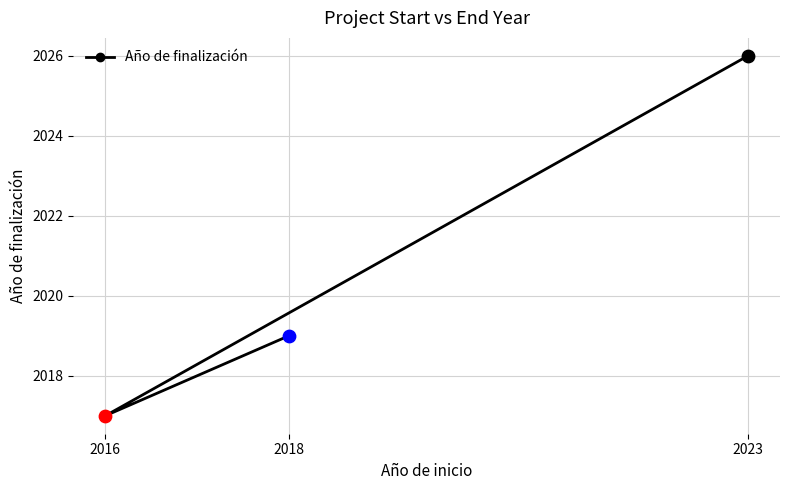

Approximately how many times larger is the value at 2023 compared to 2016?

1.0